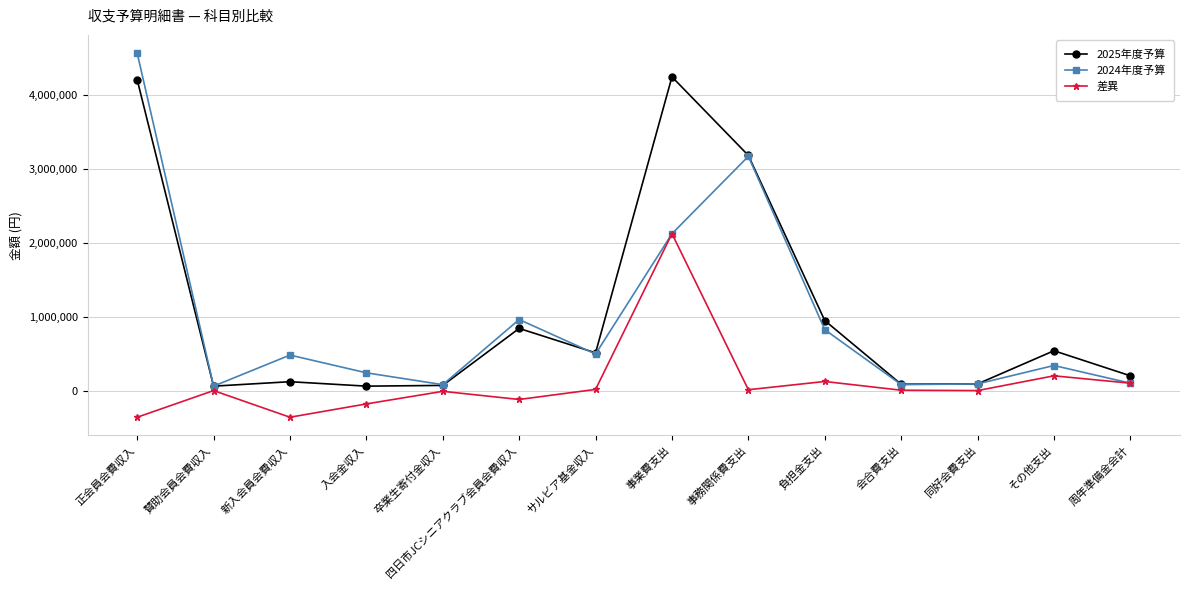

Which series changed the most between 四日市JCシニアクラブ会員会費収入 and サルビア基金収入?

2024年度予算